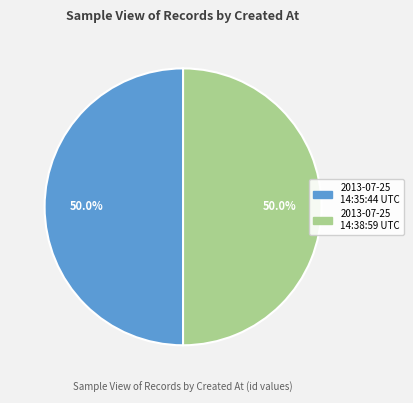

Combined, what portion of the pie is 2013-07-25 14:35:44 UTC and 2013-07-25 14:38:59 UTC?

100.0%